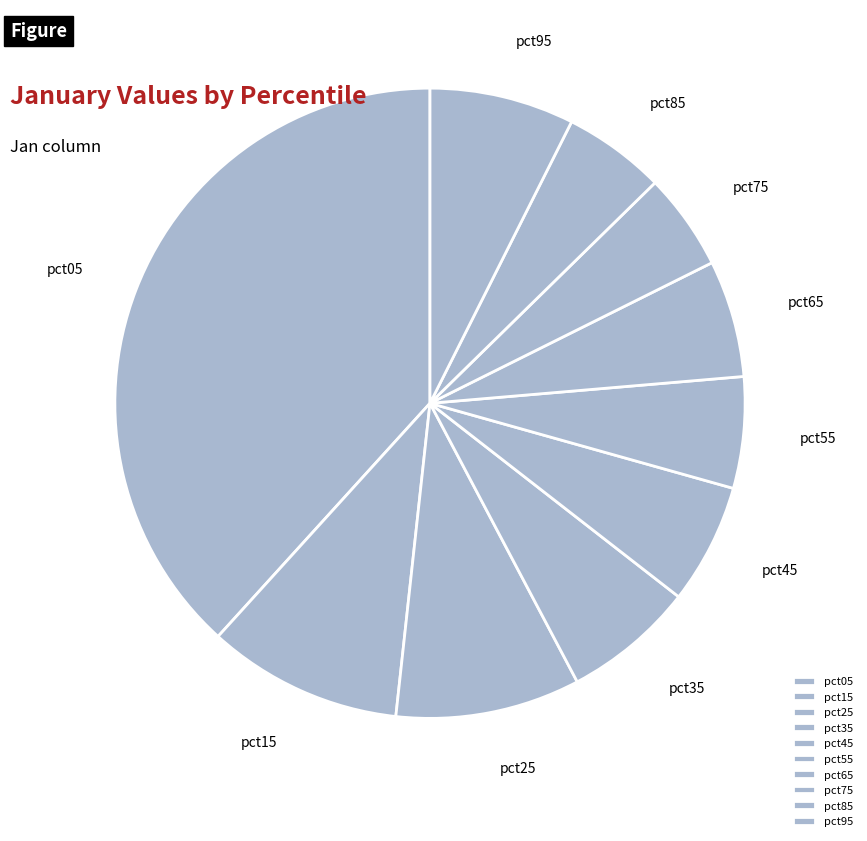

Which slice is the largest?

pct05